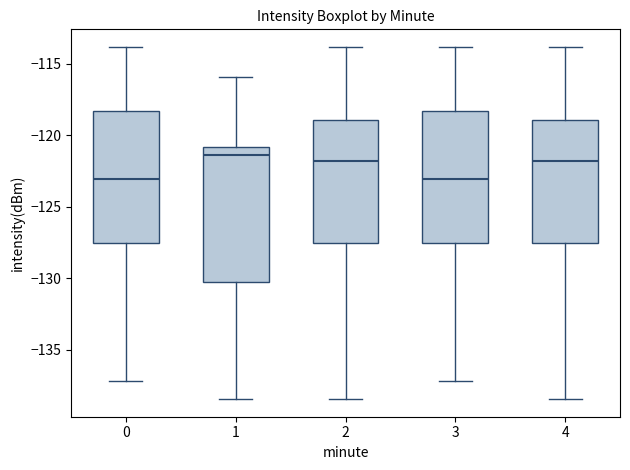

Reading left to right, read every box against the y-axis: the position of its median line, the range the box covers, and the ends of its whiskers. The values are not printed on the chart, so give them approximately, as read against the axis.

0: median -123.0, box -127.5 to -118.5, whiskers -137.0 to -114.0
1: median -121.5, box -130.0 to -121.0, whiskers -138.5 to -116.0
2: median -122.0, box -127.5 to -119.0, whiskers -138.5 to -114.0
3: median -123.0, box -127.5 to -118.5, whiskers -137.0 to -114.0
4: median -122.0, box -127.5 to -119.0, whiskers -138.5 to -114.0